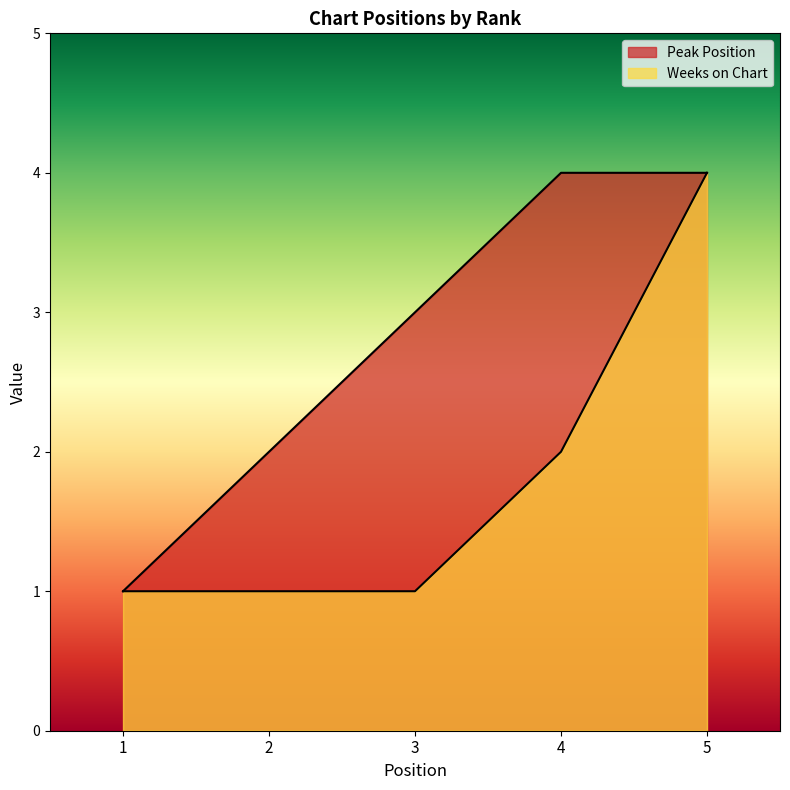

Which series has the largest range (max minus min)?

Peak Position